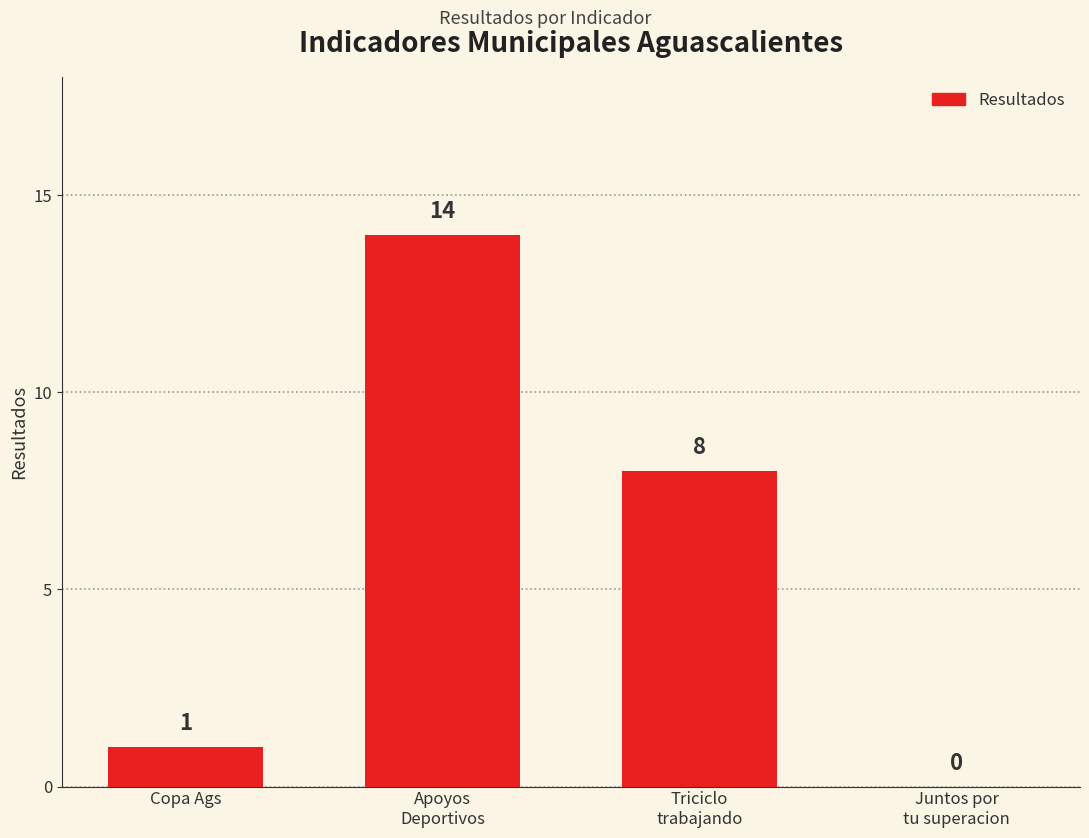

The chart shows a value of 8 at Triciclo
trabajando. True or false?

True